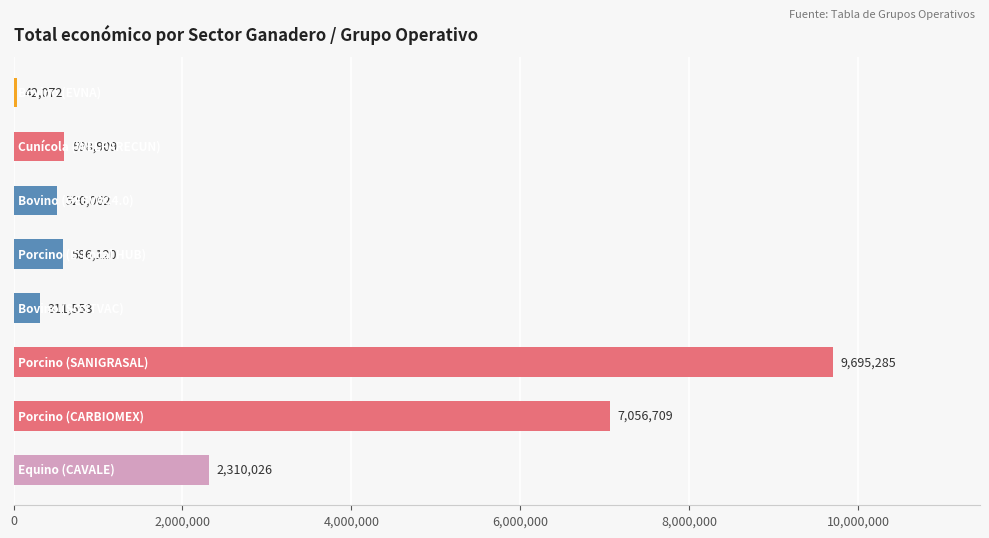

What is the average value?

2640092